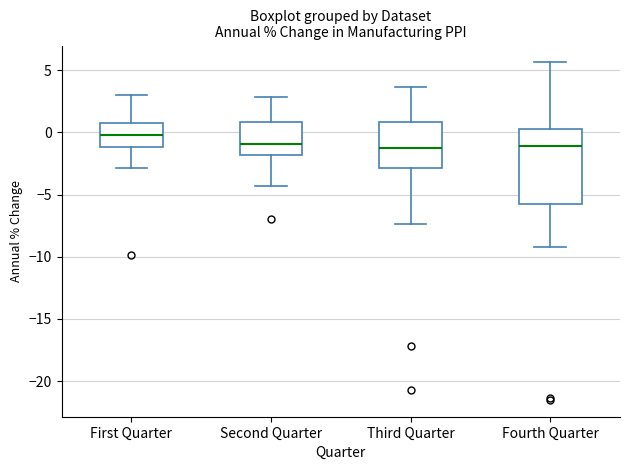

Which box's median line is the highest?

First Quarter